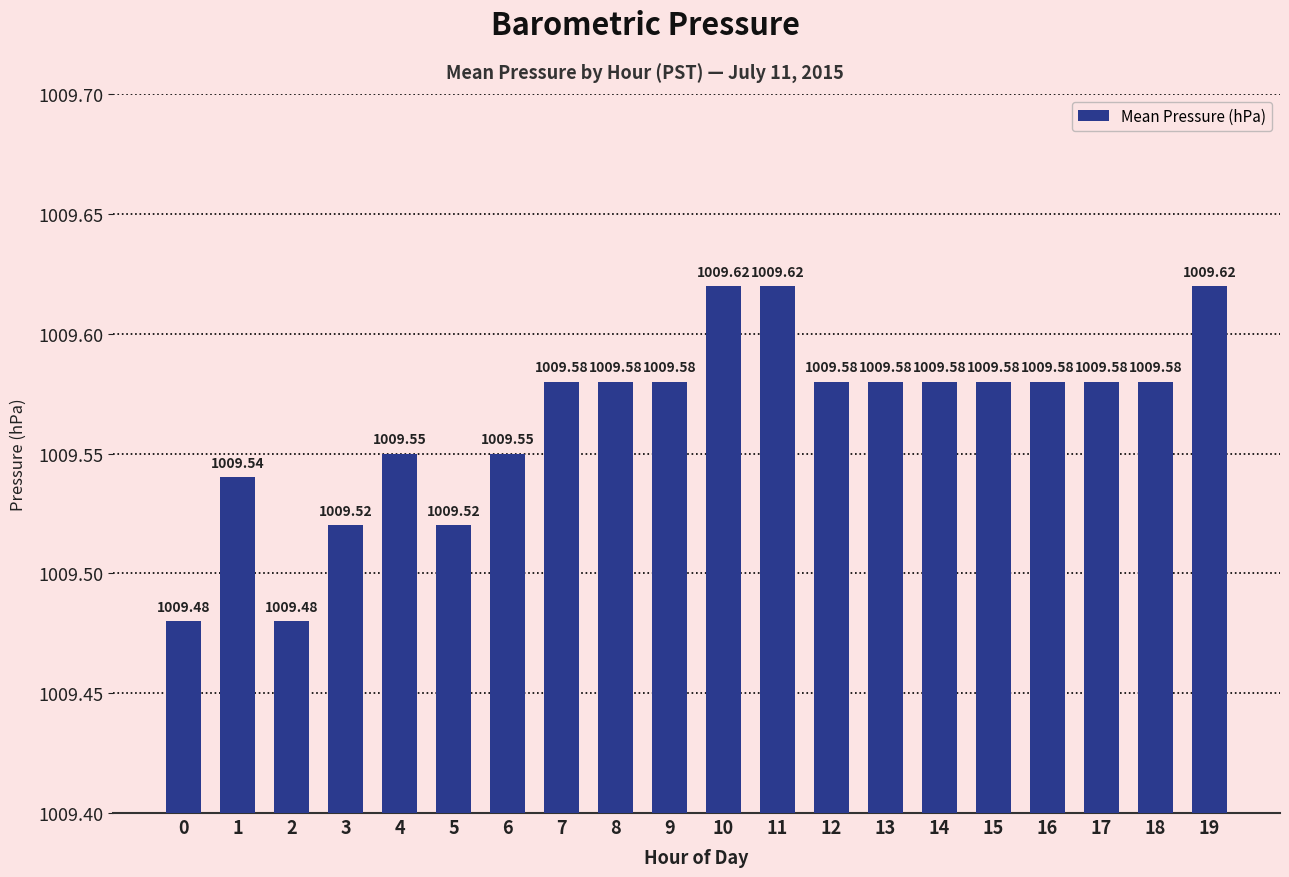

The value at 19 is 237.7. True or false?

False